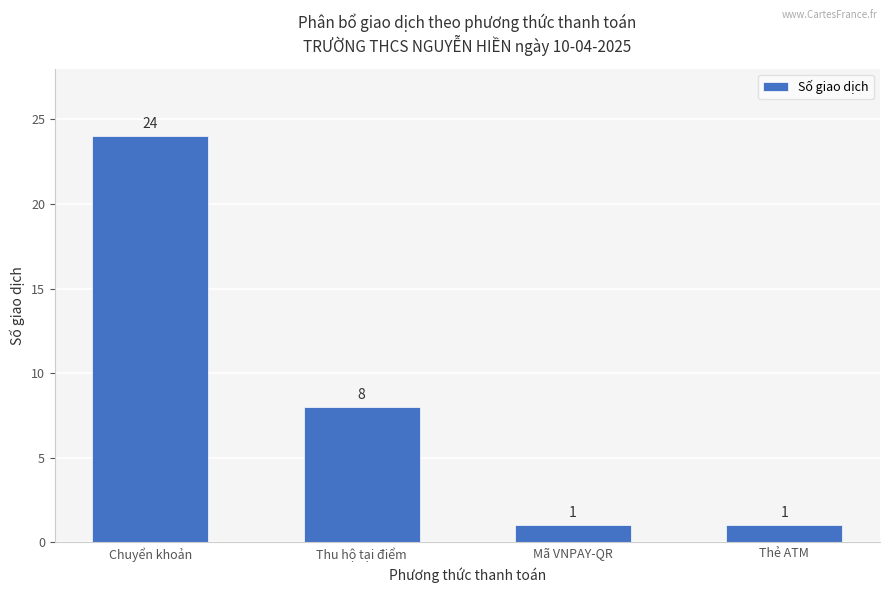

What is the change in value from Thu hộ tại điểm to Mã VNPAY-QR?

-7